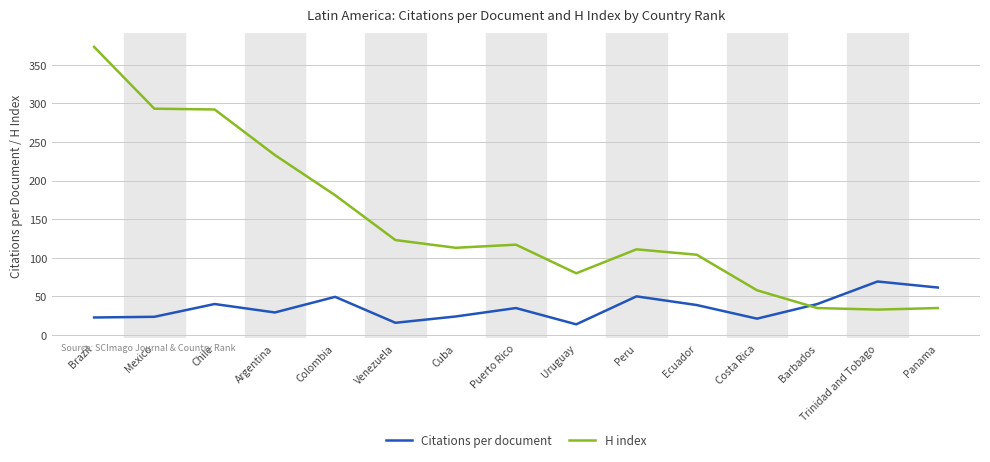

What is the sum of all Citations per document values?

535.8